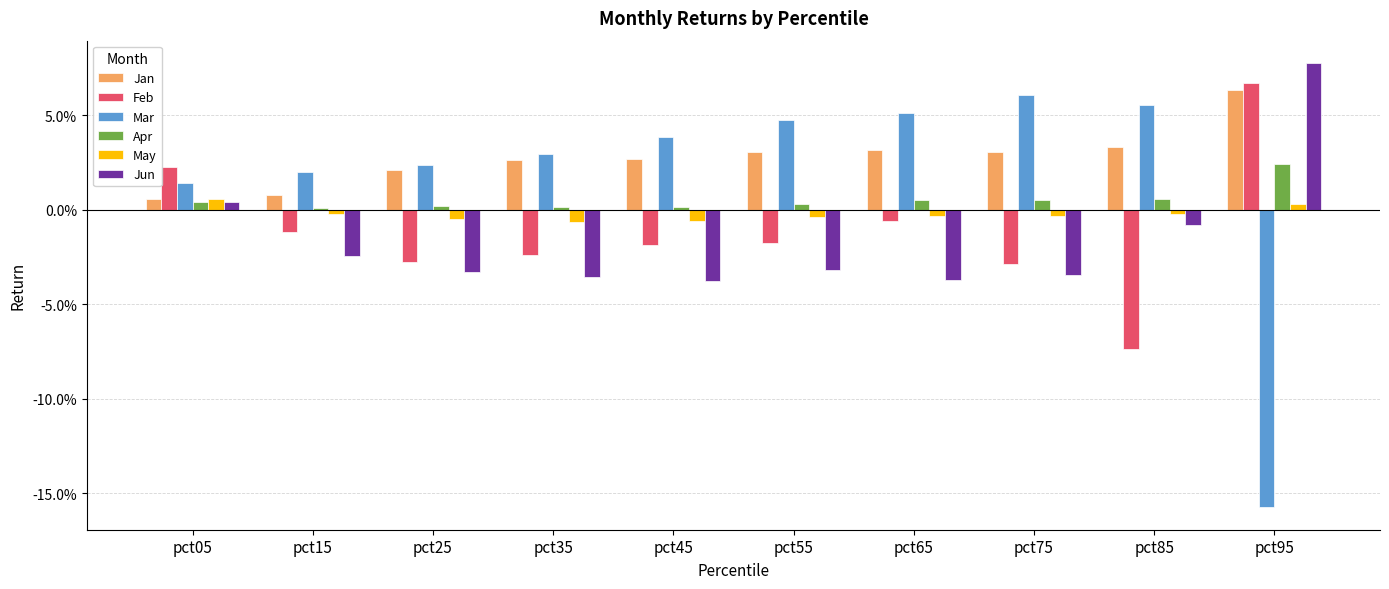

True or false: Jan has a value of 0.0 at pct05.

False